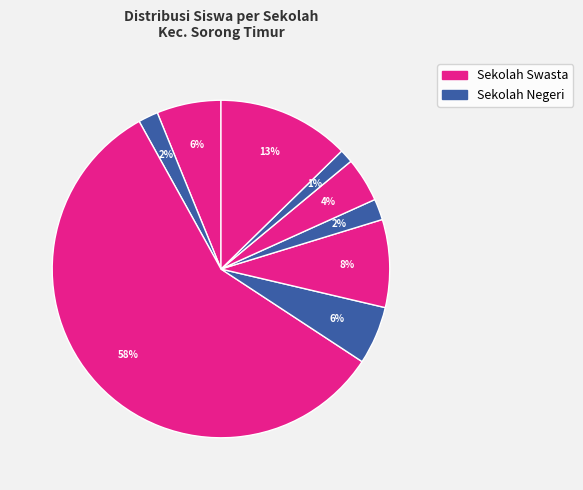

How many segments does this pie chart have?

9